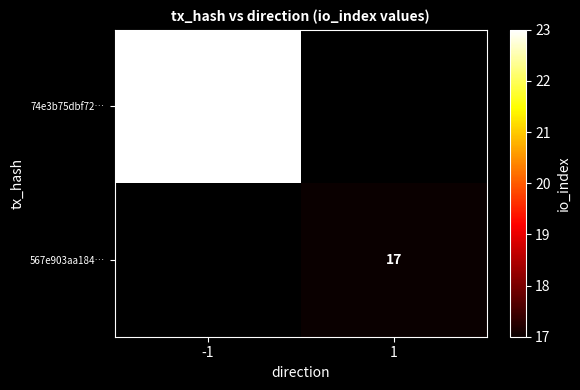

What is the smallest value displayed?

17.0